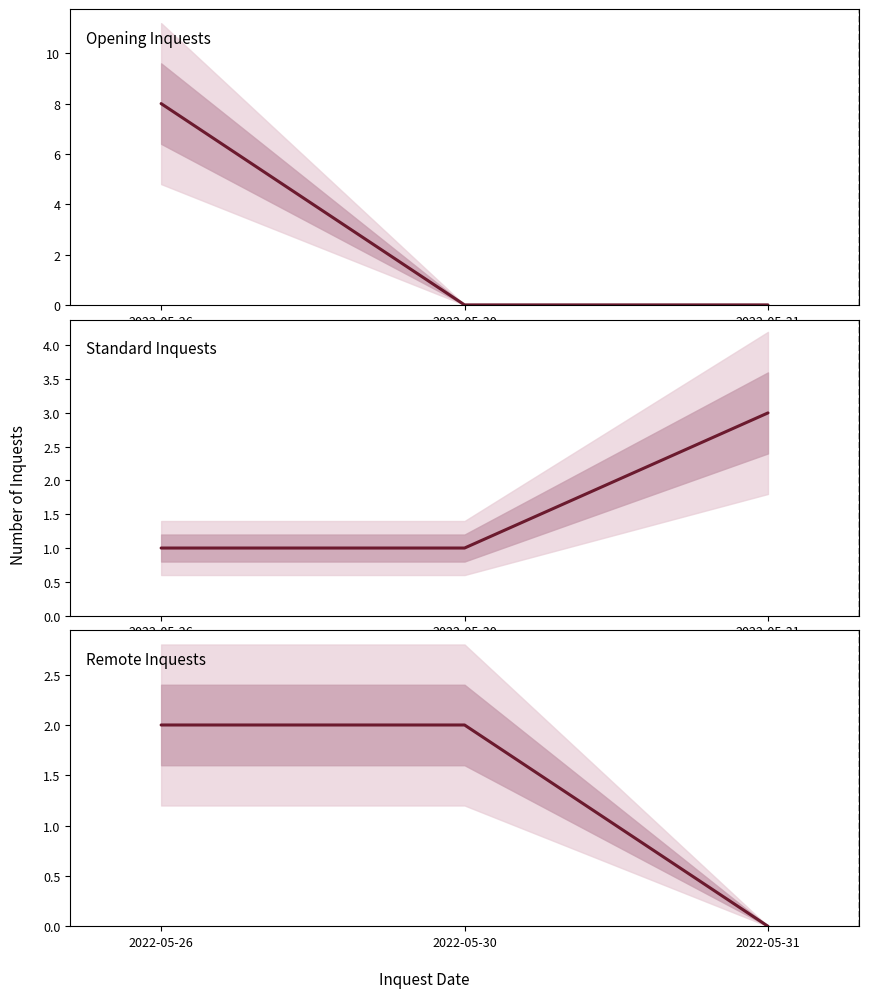

True or false: Opening has a value of 0 at 2022-05-30.

True